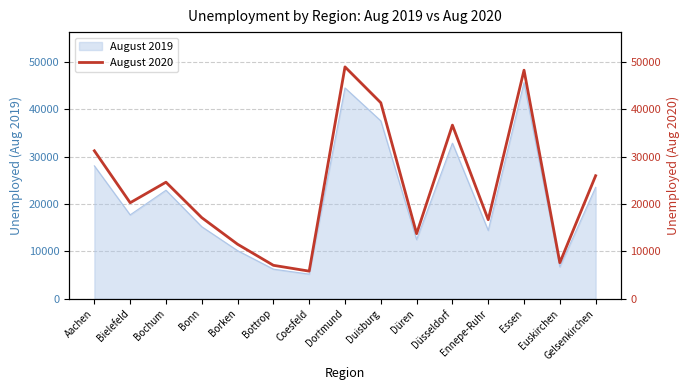

What is the minimum value shown in the chart?

5839